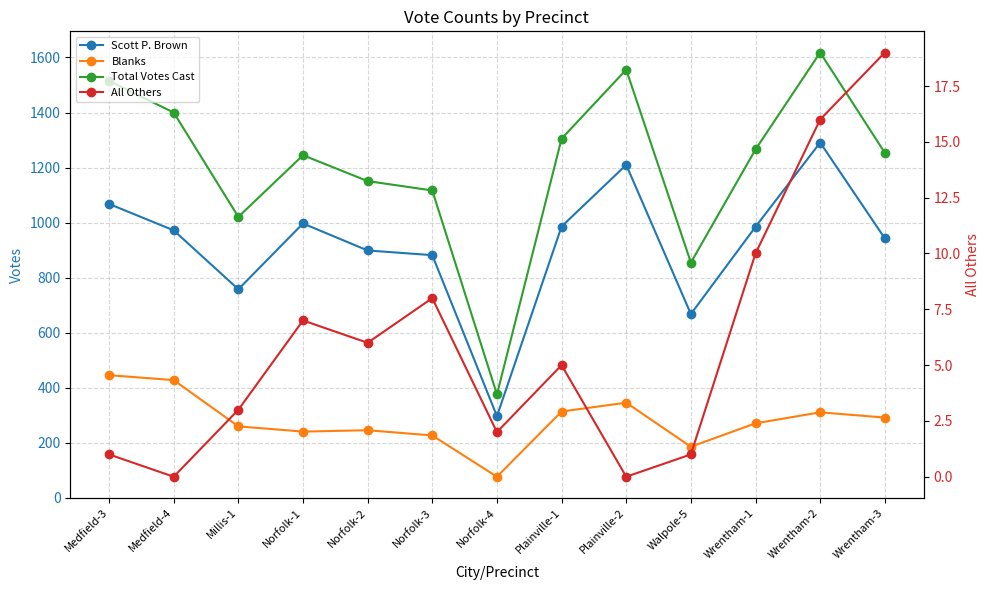

What is the label of the 1st point from the left?

Medfield-3